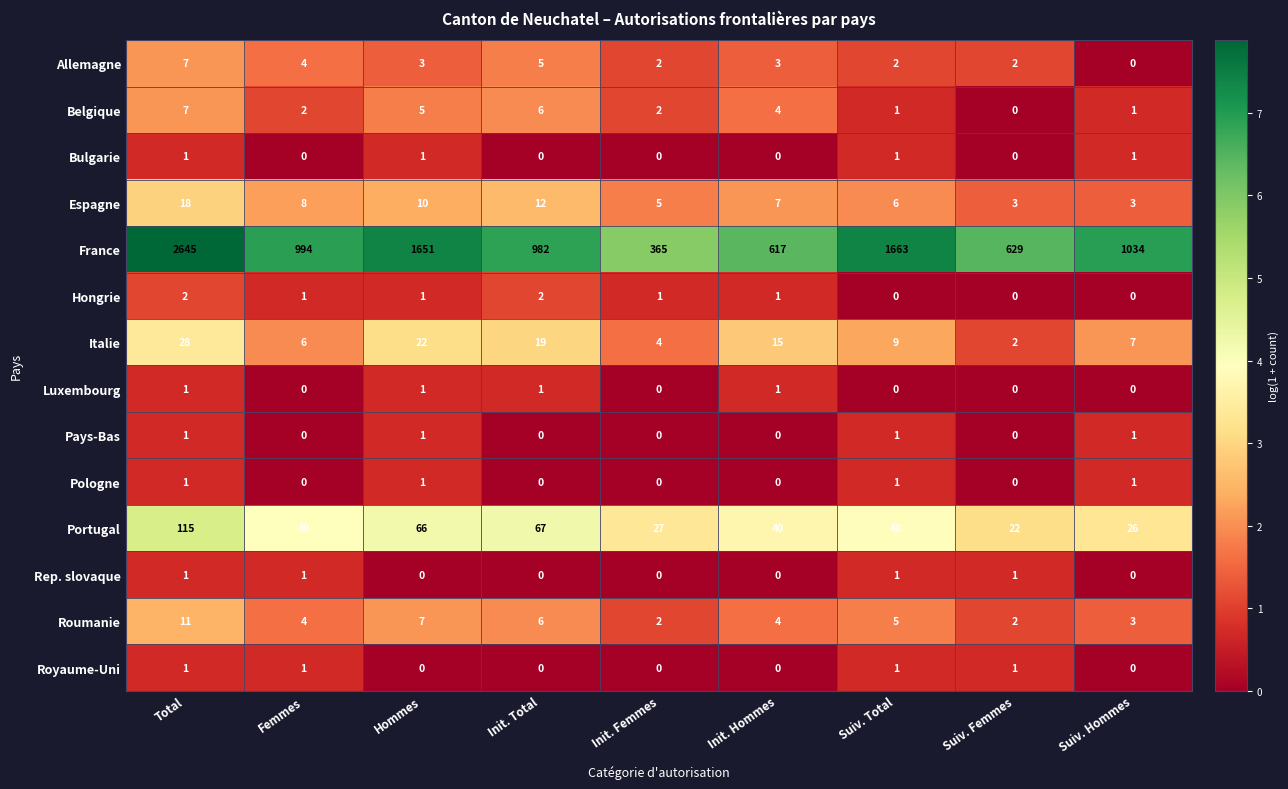

What is the difference between the Portugal values at Suiv. Femmes and Init. Total?

45